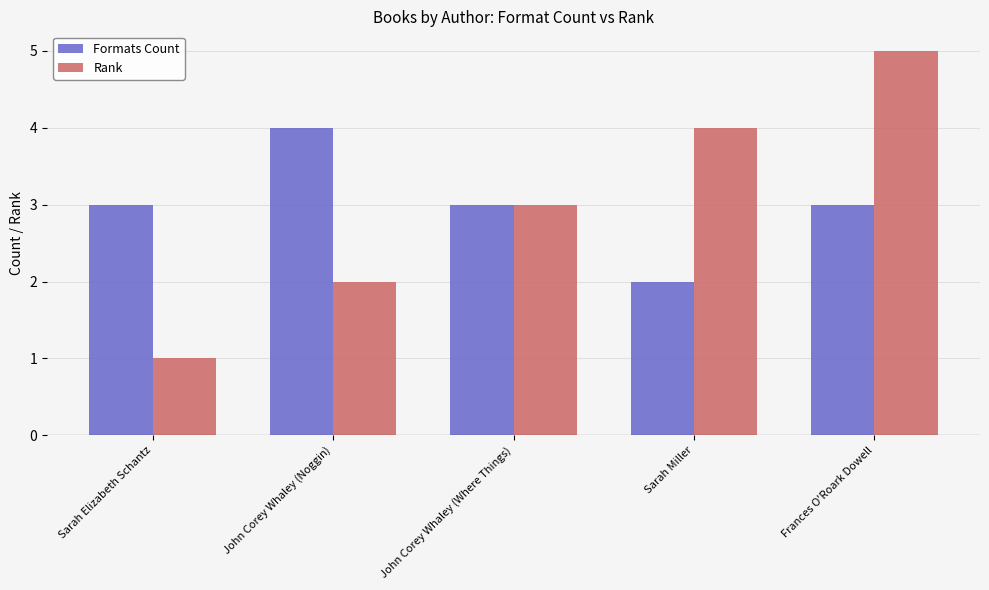

Count the number of data series in this chart.

2